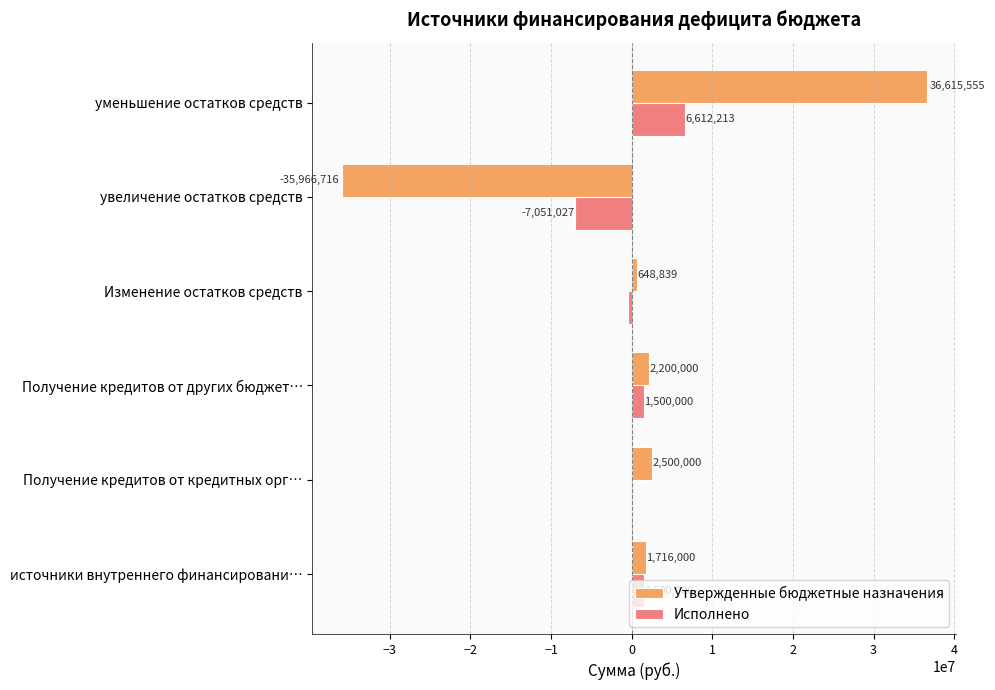

How many values in Утвержденные бюджетные назначения are above zero?

5